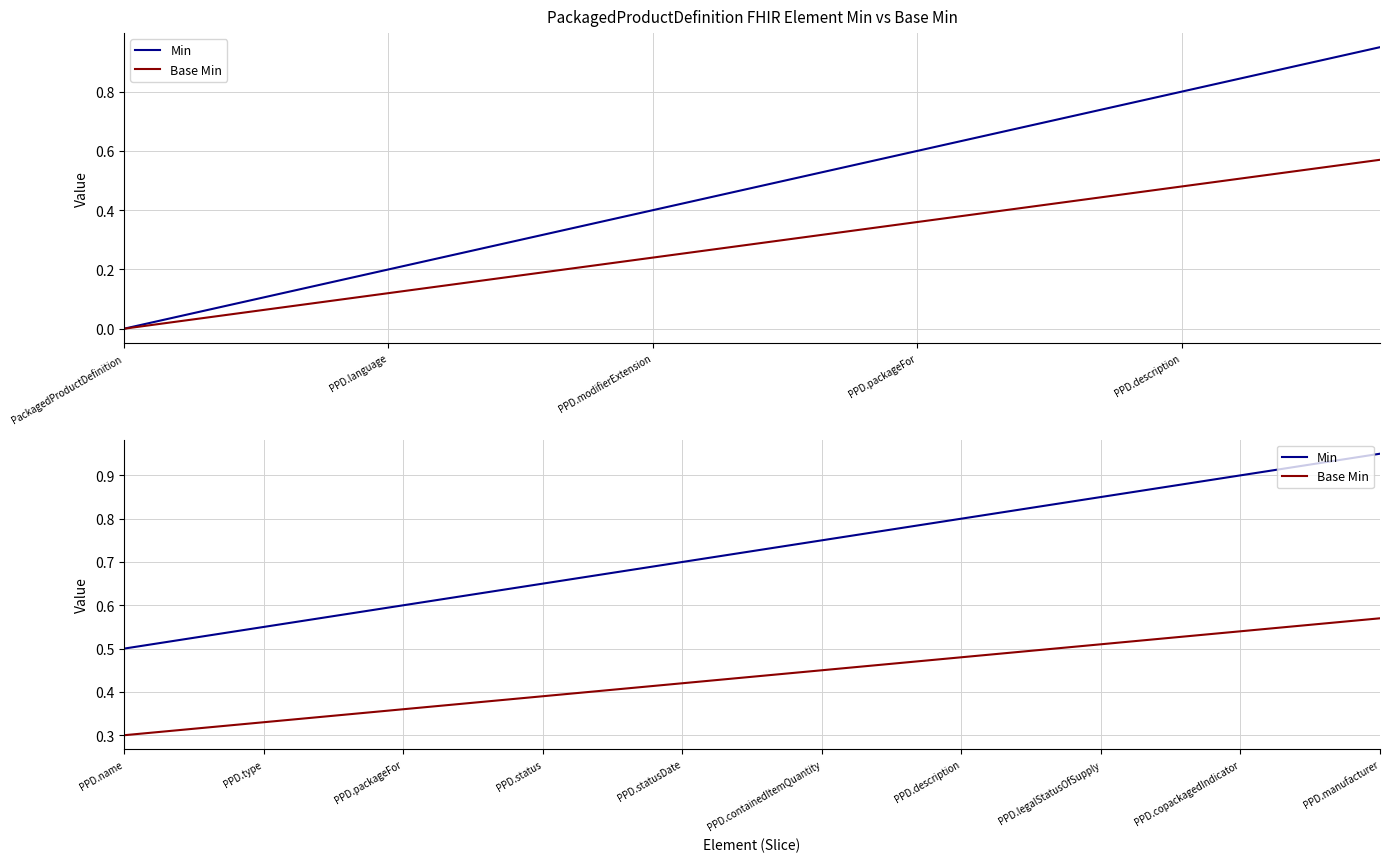

What is the average value of the Min series?

0.7